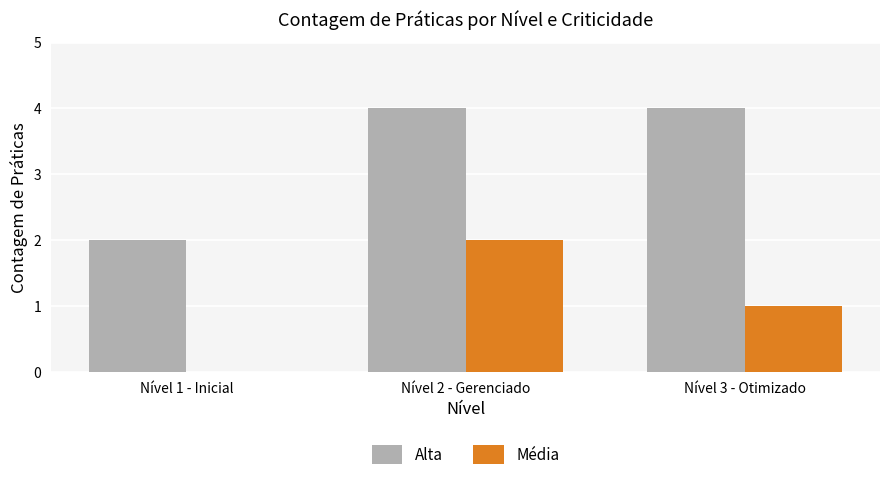

What is the average value of the Alta series?

3